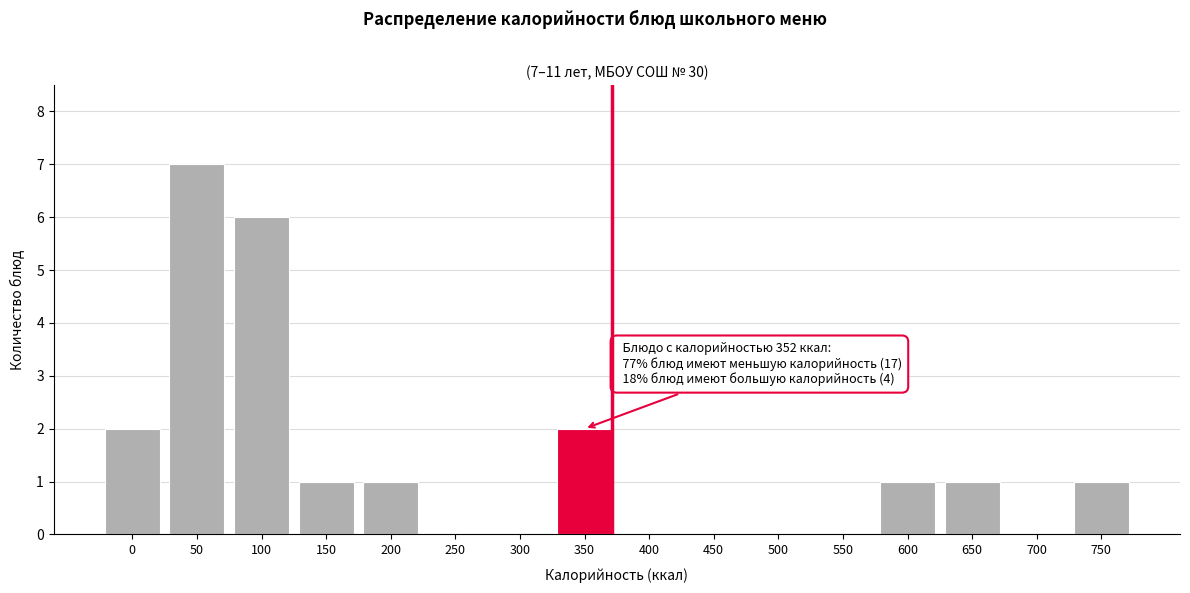

Reading left to right, transcribe all the data shown in this chart.

0=2	50=7	100=6	150=1	200=1	250=0	300=0	350=2	400=0	450=0	500=0	550=0	600=1	650=1	700=0	750=1